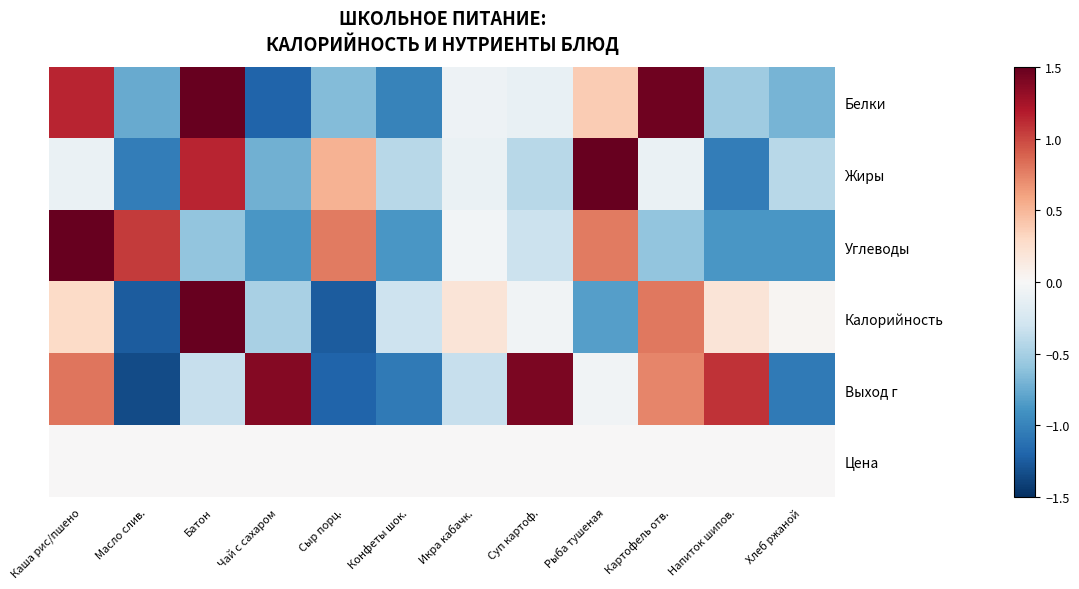

Reading left to right, list all the values displayed in this chart.

Белки: Каша рис/пшено=1.1	Масло слив.=-0.8	Батон=2.0	Чай с сахаром=-1.2	Сыр порц.=-0.6	Конфеты шок.=-1.0	Икра кабачк.=-0.1	Суп картоф.=-0.1	Рыба тушеная=0.4	Картофель отв.=1.5	Напиток шипов.=-0.5	Хлеб ржаной=-0.7
Жиры: Каша рис/пшено=-0.1	Масло слив.=-1.0	Батон=1.1	Чай с сахаром=-0.7	Сыр порц.=0.5	Конфеты шок.=-0.4	Икра кабачк.=-0.1	Суп картоф.=-0.4	Рыба тушеная=2.7	Картофель отв.=-0.1	Напиток шипов.=-1.0	Хлеб ржаной=-0.4
Углеводы: Каша рис/пшено=2.4	Масло слив.=1.1	Батон=-0.6	Чай с сахаром=-0.9	Сыр порц.=0.8	Конфеты шок.=-0.9	Икра кабачк.=-0.0	Суп картоф.=-0.3	Рыба тушеная=0.8	Картофель отв.=-0.6	Напиток шипов.=-0.9	Хлеб ржаной=-0.9
Калорийность: Каша рис/пшено=0.3	Масло слив.=-1.2	Батон=2.7	Чай с сахаром=-0.5	Сыр порц.=-1.2	Конфеты шок.=-0.3	Икра кабачк.=0.2	Суп картоф.=-0.1	Рыба тушеная=-0.8	Картофель отв.=0.8	Напиток шипов.=0.2	Хлеб ржаной=0.0
Выход г: Каша рис/пшено=0.8	Масло слив.=-1.3	Батон=-0.3	Чай с сахаром=1.4	Сыр порц.=-1.2	Конфеты шок.=-1.1	Икра кабачк.=-0.3	Суп картоф.=1.4	Рыба тушеная=-0.1	Картофель отв.=0.7	Напиток шипов.=1.1	Хлеб ржаной=-1.1
Цена: Каша рис/пшено=0.0	Масло слив.=0.0	Батон=0.0	Чай с сахаром=0.0	Сыр порц.=0.0	Конфеты шок.=0.0	Икра кабачк.=0.0	Суп картоф.=0.0	Рыба тушеная=0.0	Картофель отв.=0.0	Напиток шипов.=0.0	Хлеб ржаной=0.0